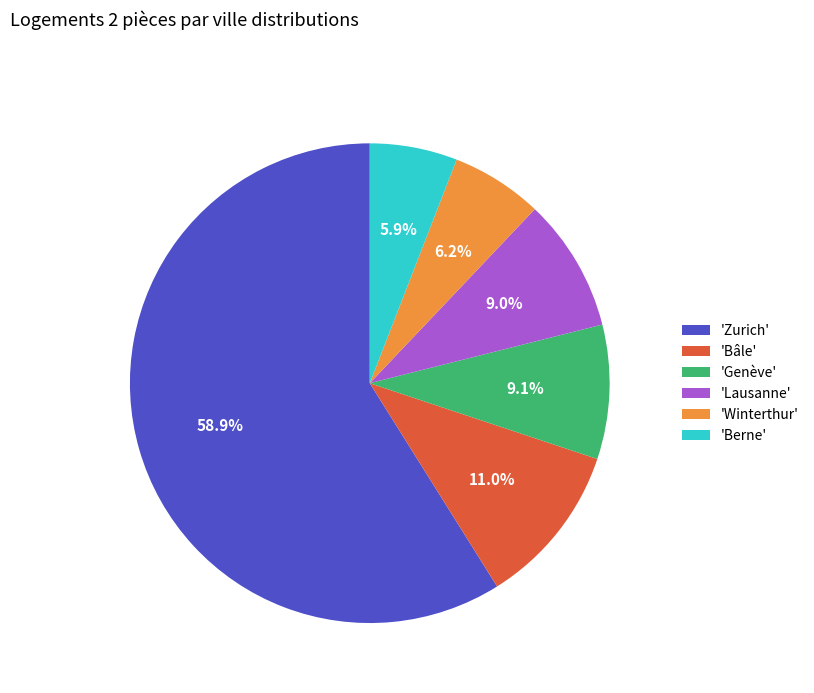

Between 'Berne' and 'Bâle', which is larger?

'Bâle'